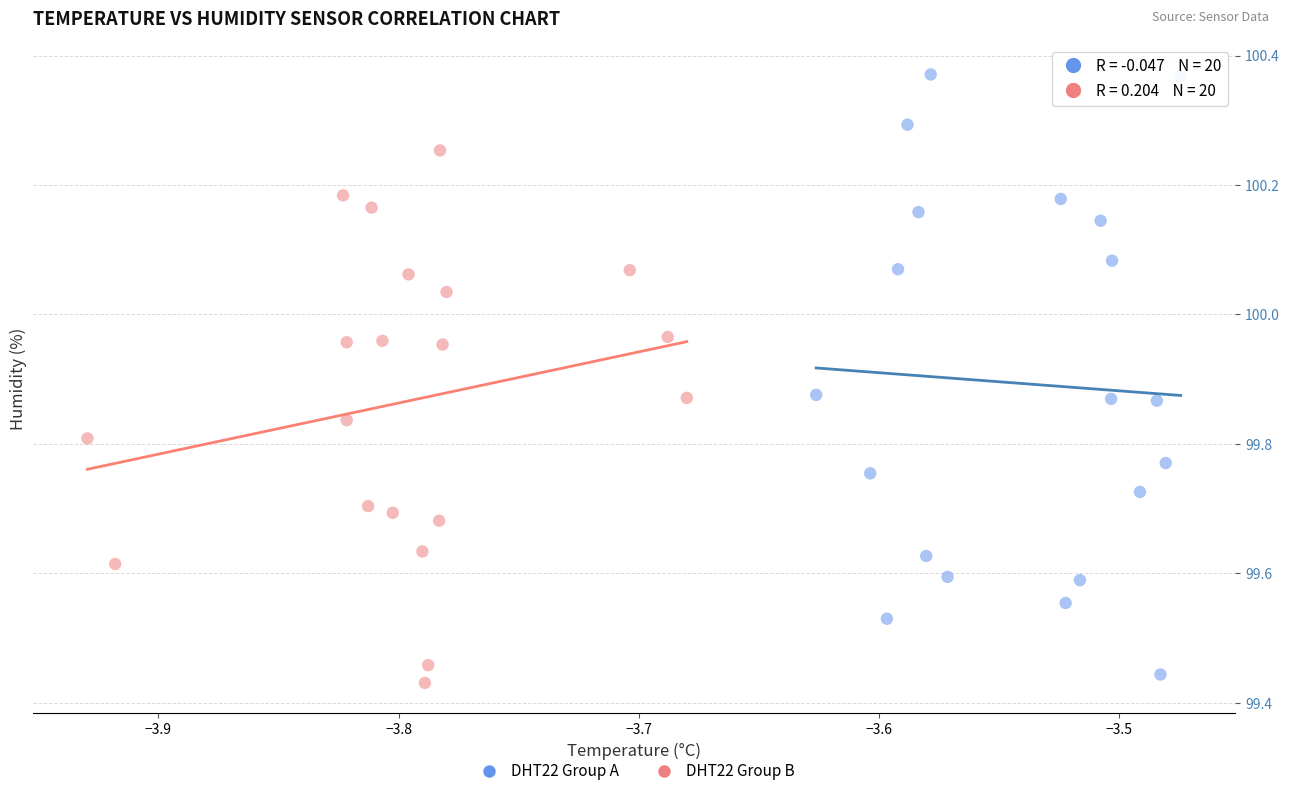

Which series reaches the maximum Y coordinate?

DHT22 Group A